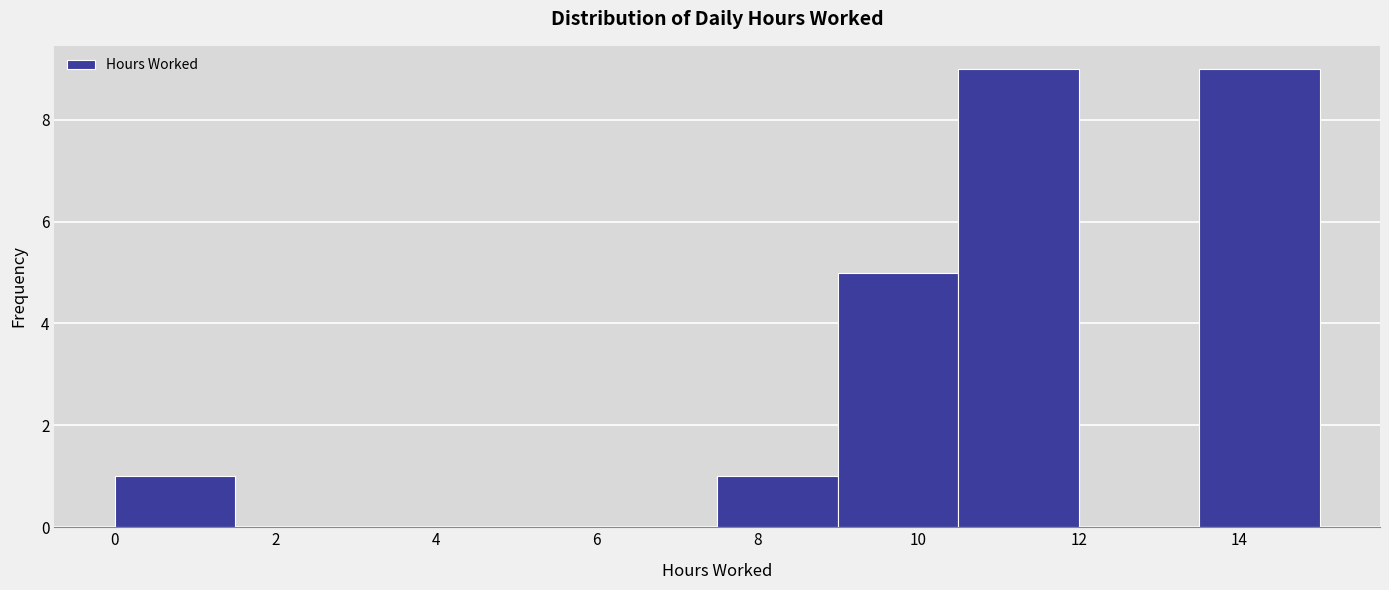

What is the height of the bar covering 13.5 to 15.0 on the x-axis? Neither the bar edges nor the heights are printed on the chart, so give them approximately, as read against the axes.

9